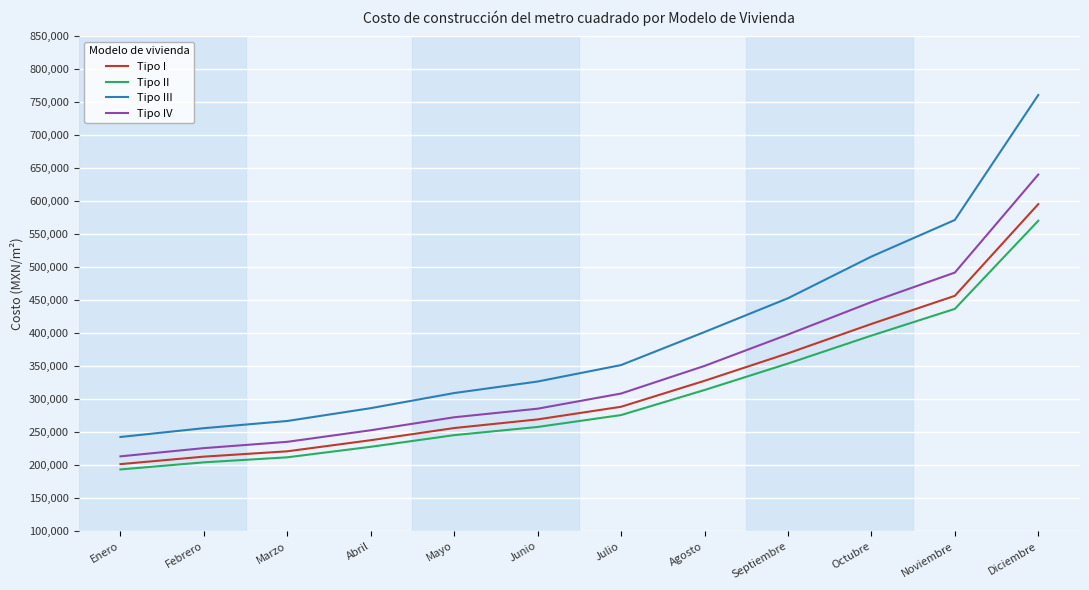

What is the difference between the maximum and minimum values in the Tipo II series?

377023.8